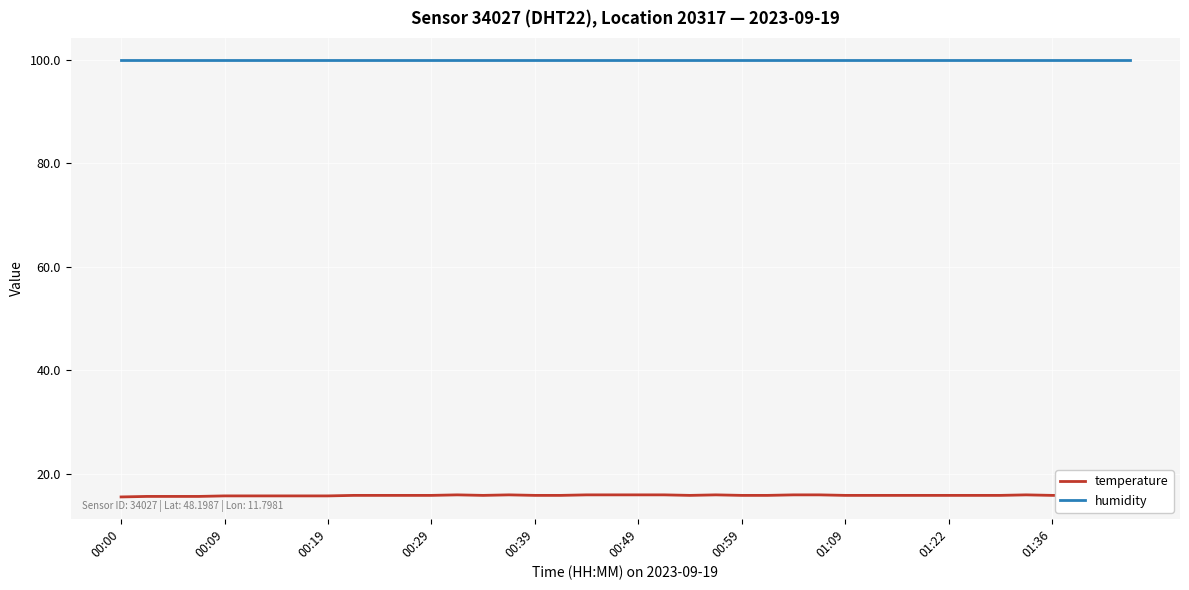

What is the greatest value displayed?

99.9